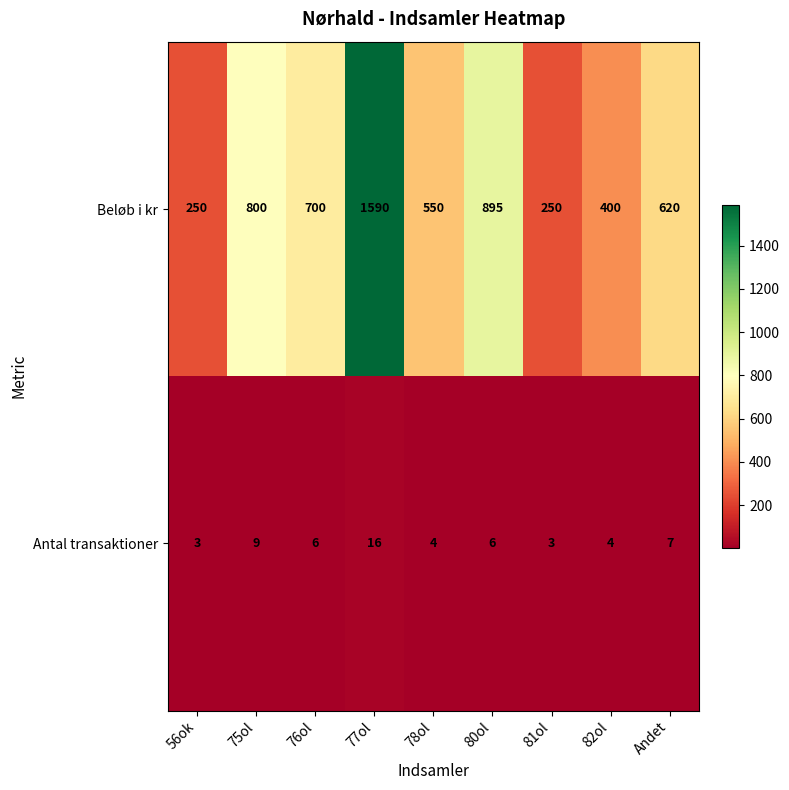

What is the smallest value displayed?

3